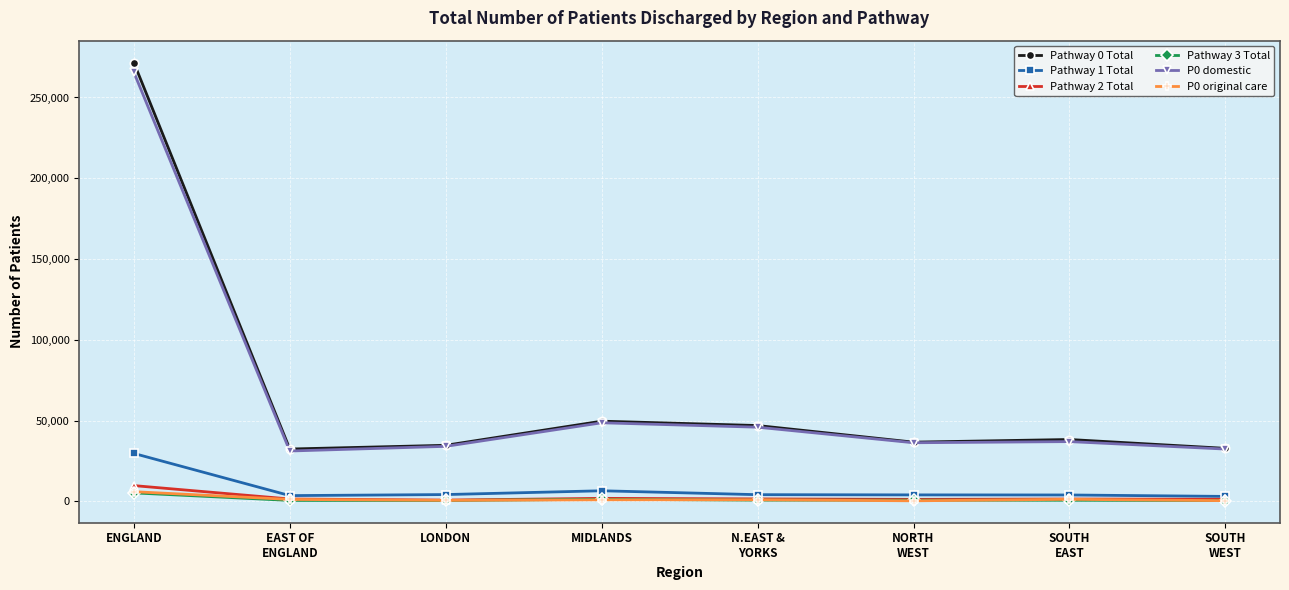

What is the label of the 3rd point from the right?

NORTH
WEST